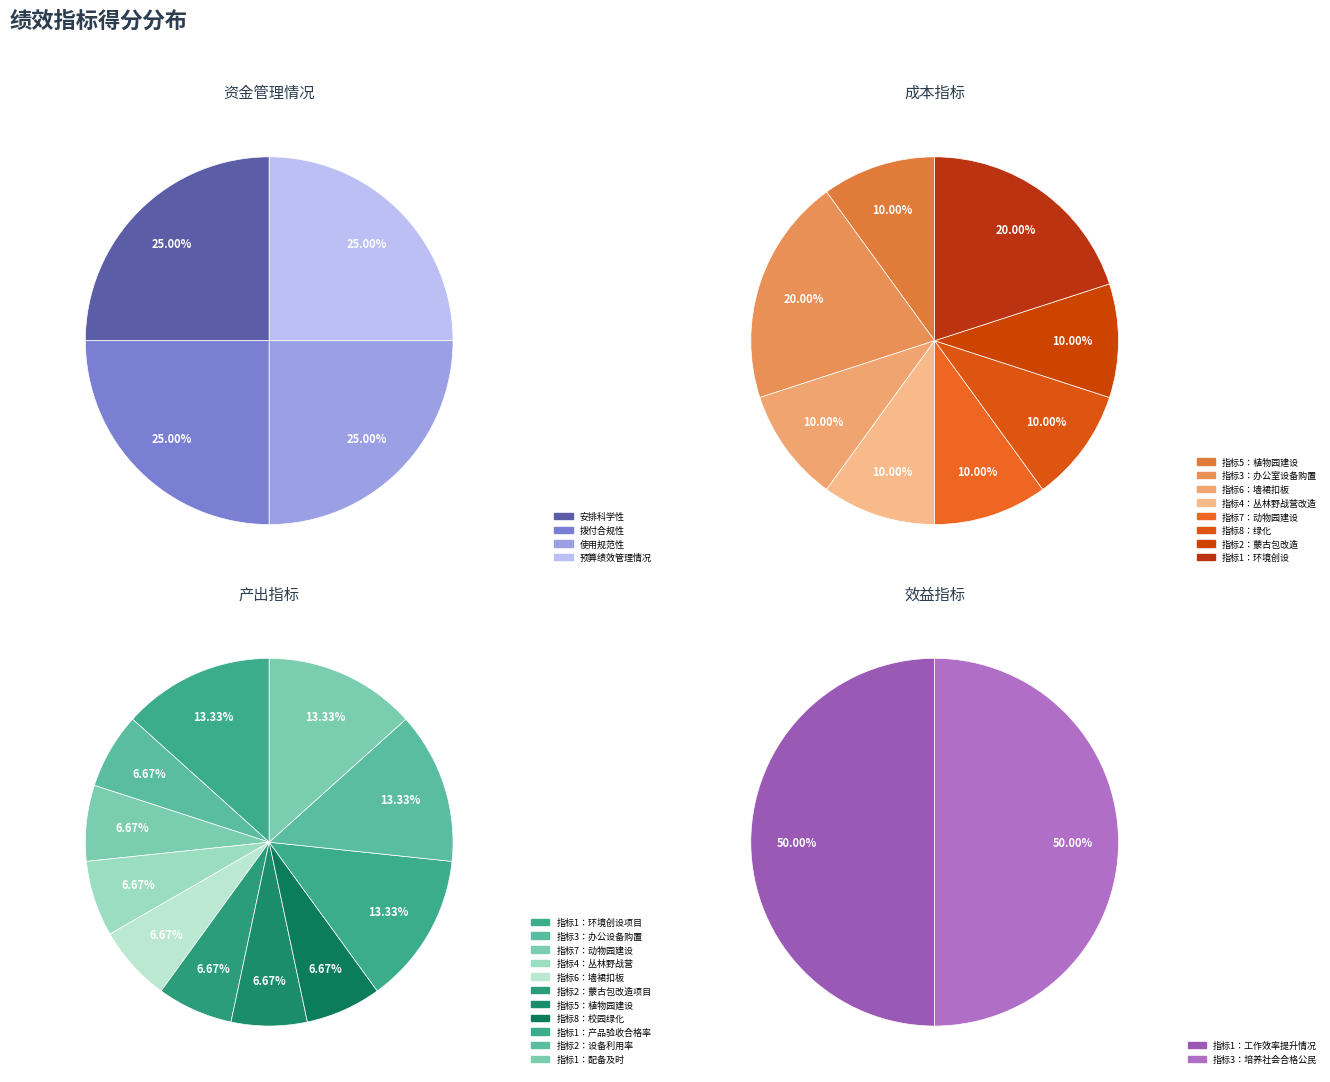

To the nearest percent, what portion does 使用规范性 represent?

25%